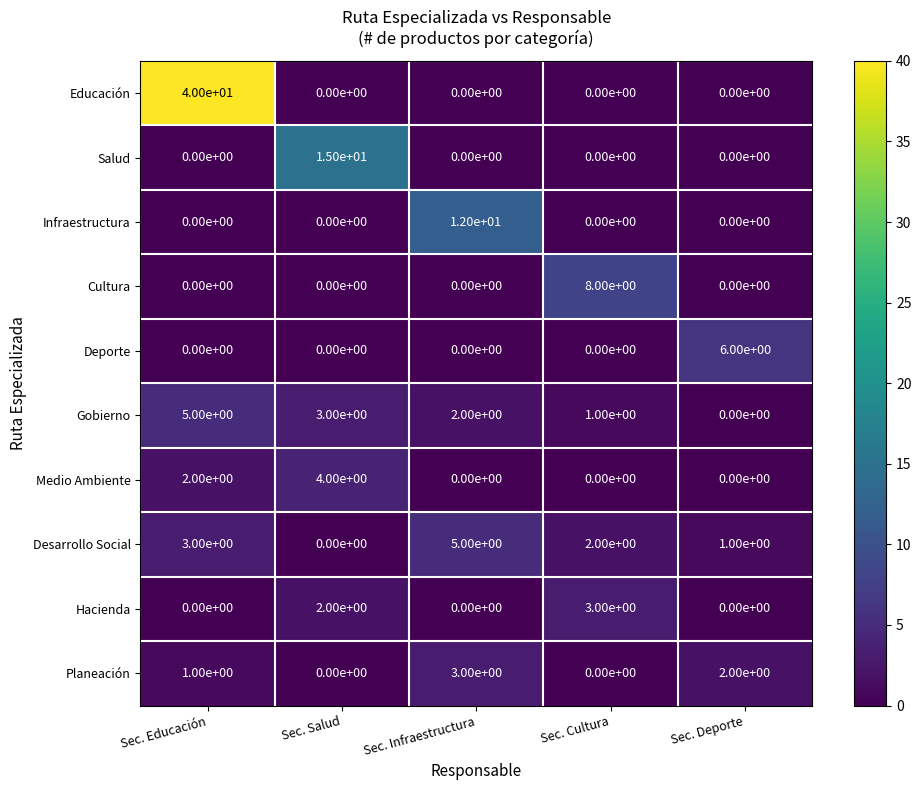

How many data points in Deporte are above 0?

1